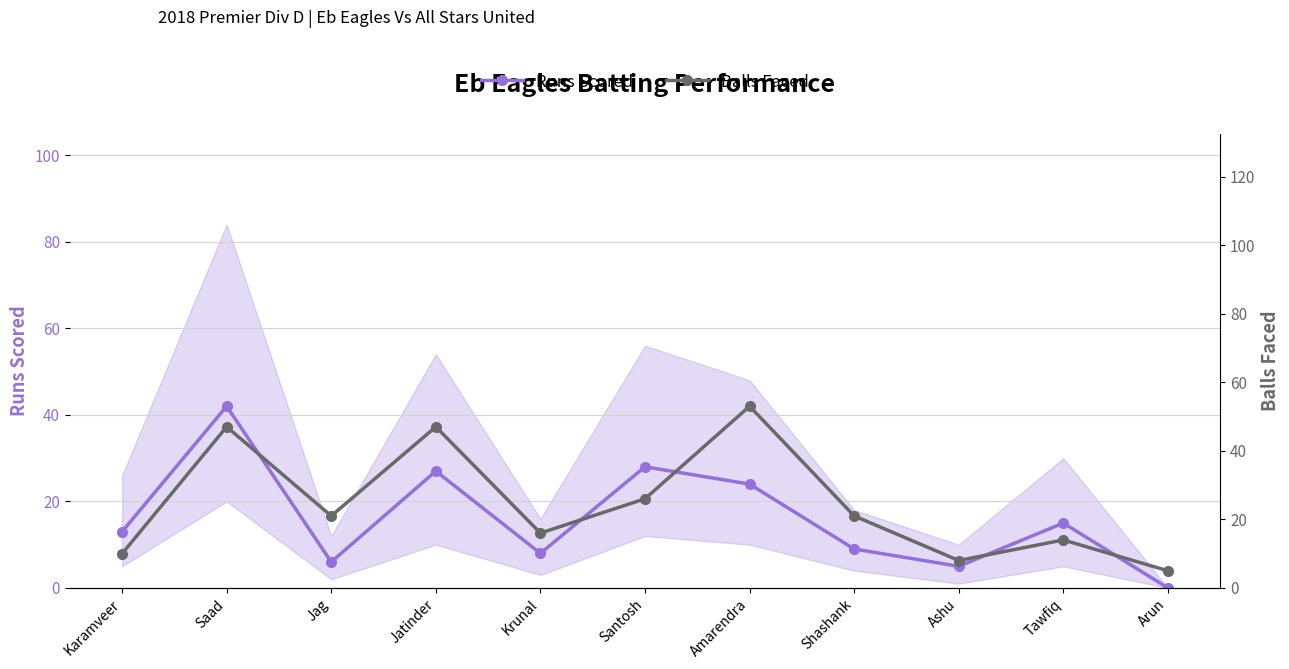

What is the average value of the Runs Scored series?

16